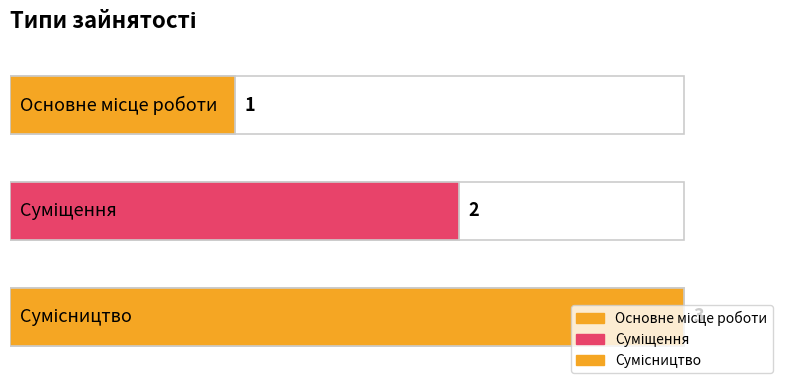

What is the minimum value shown in the chart?

1